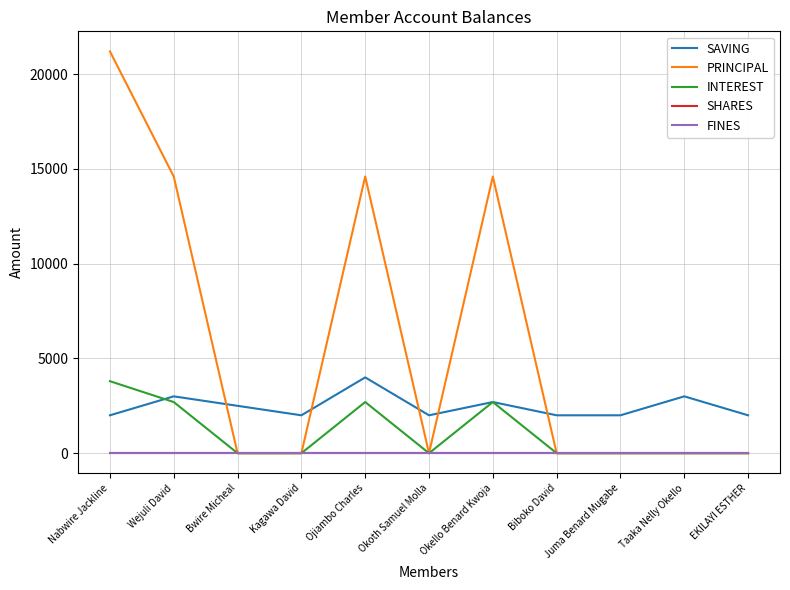

Does the chart display data point markers on the line(s)?

No